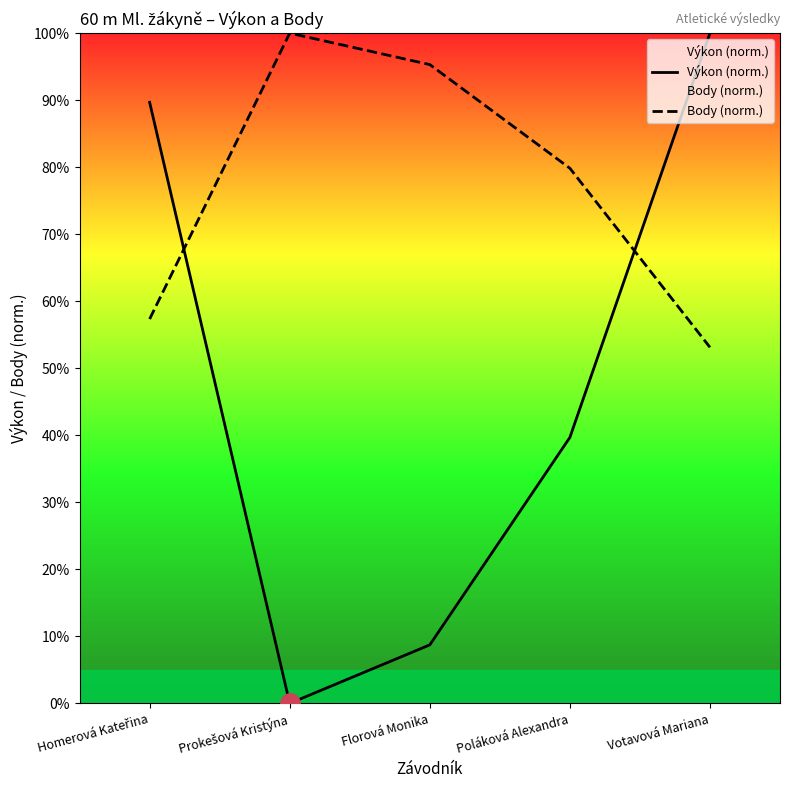

The value of Body (norm.) at Poláková Alexandra is 41.0. True or false?

False